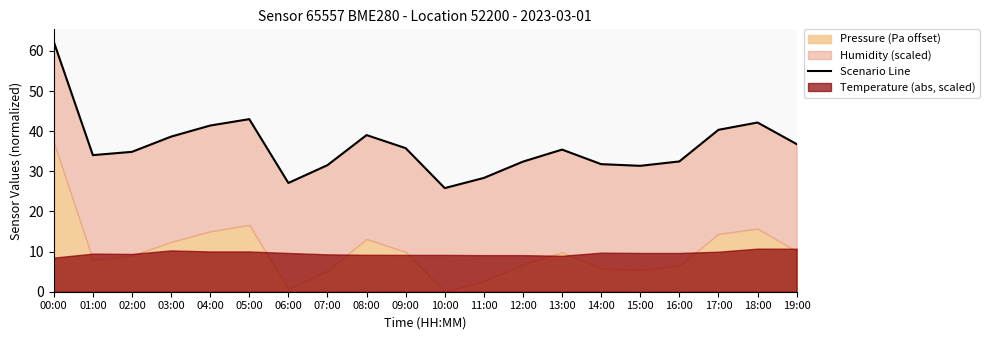

Where is the data nearest to the value 44?

05:00